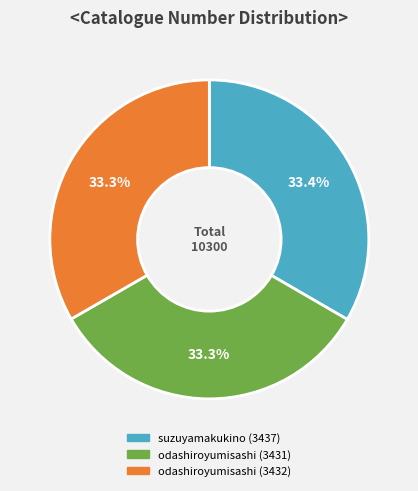

To the nearest percent, what is the combined percentage of odashiroyumisashi (3432) and odashiroyumisashi (3431)?

67%